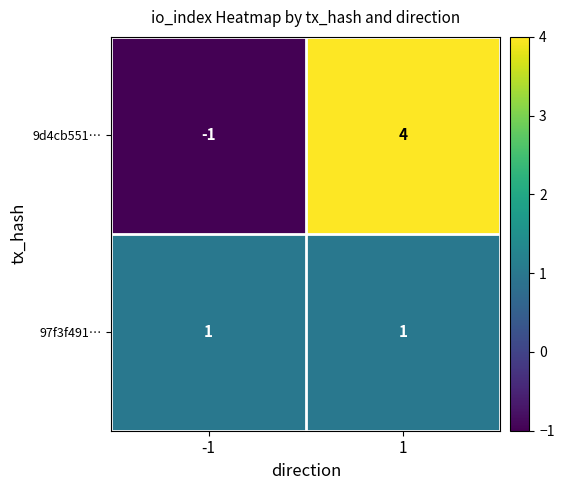

What is the greatest value displayed?

4